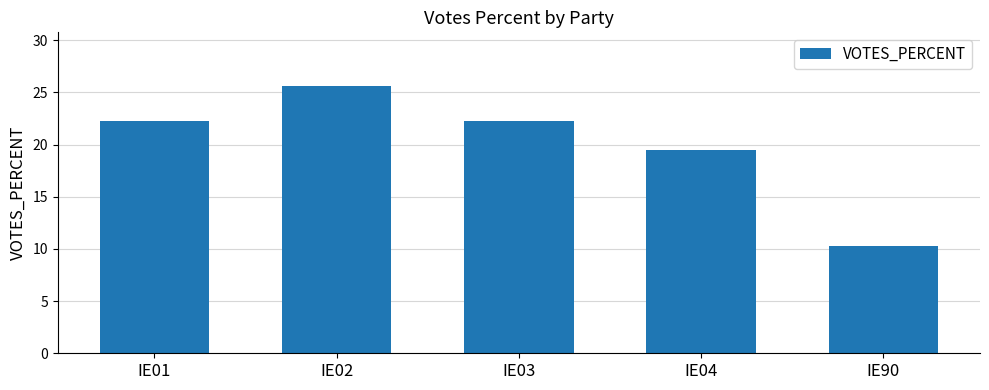

True or false: the data shows 25.6 at IE02.

True